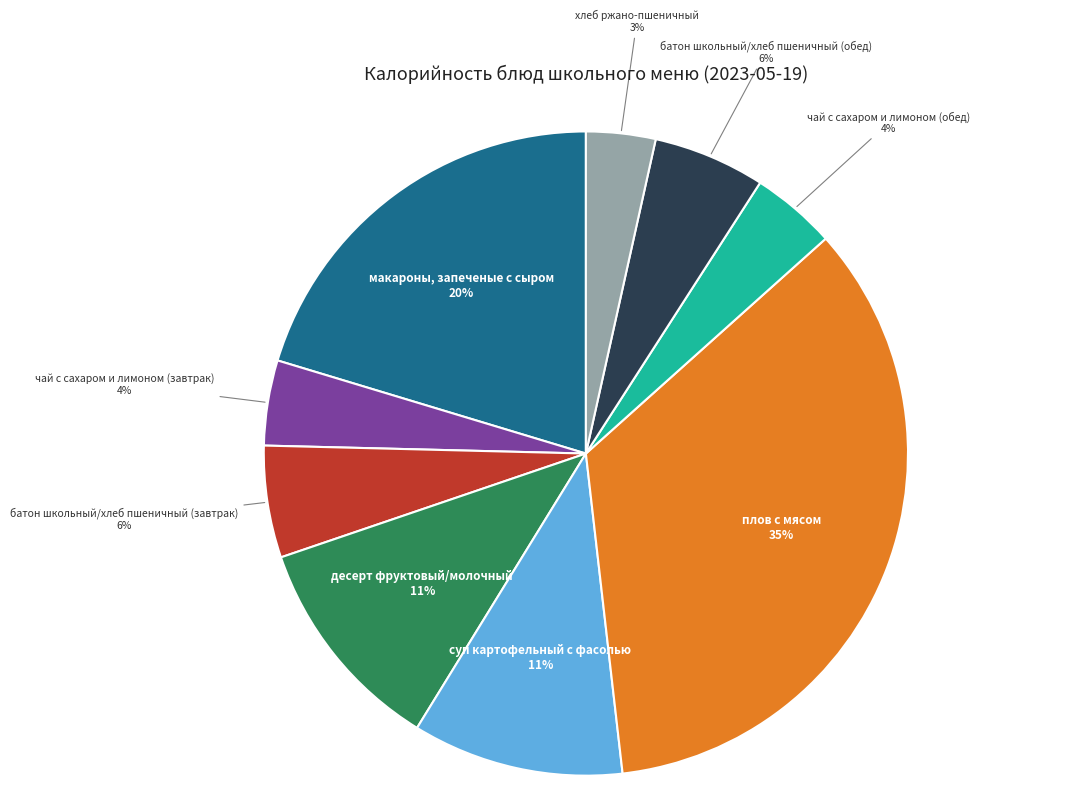

Combined, do чай с сахаром и лимоном (обед) and макароны, запеченые с сыром account for over 50%?

No